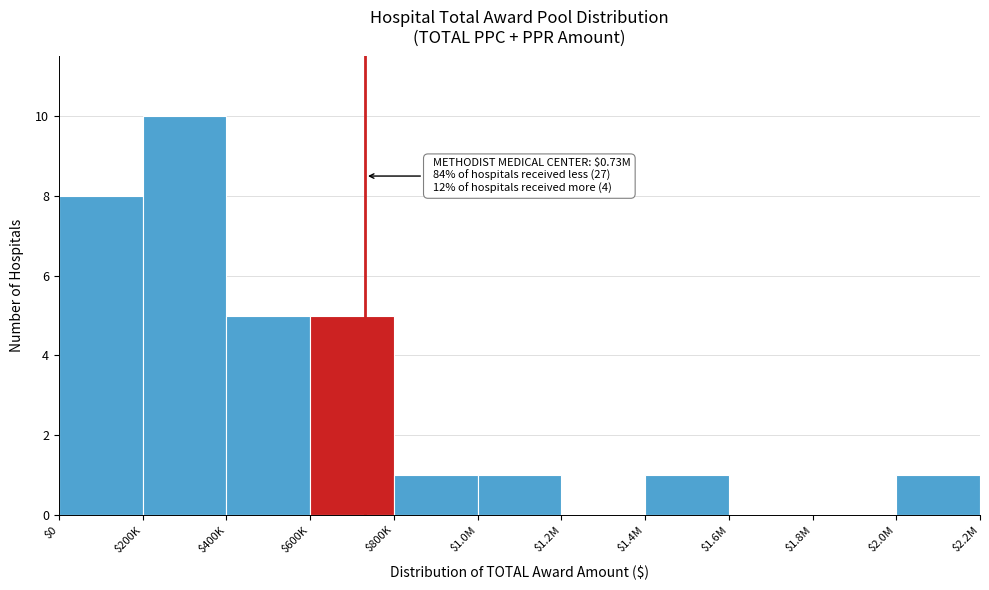

Which label corresponds to the largest value in the chart?

$200K